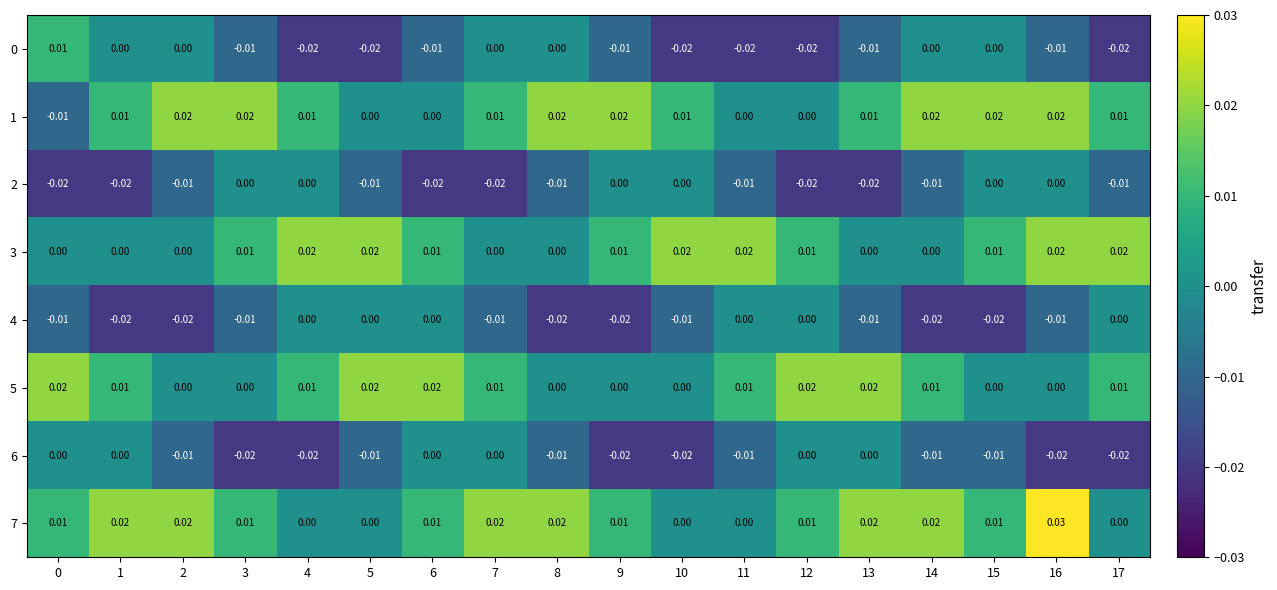

Is the value of 1 at 11 greater than the value of 2 at 8?

Yes